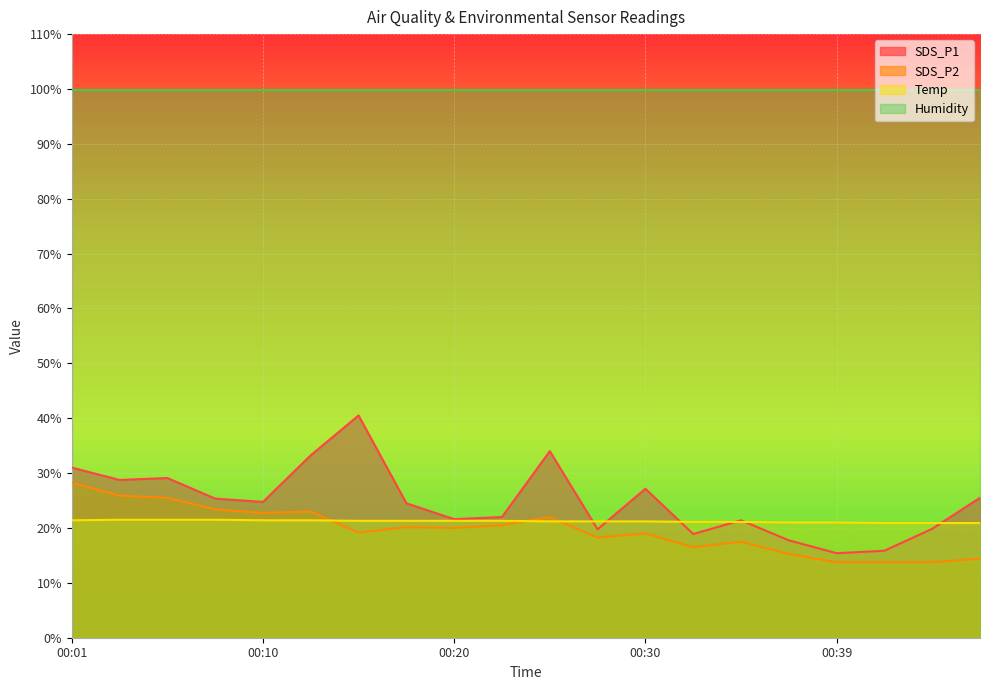

What value does the SDS_P1 series have at 00:44?

19.9